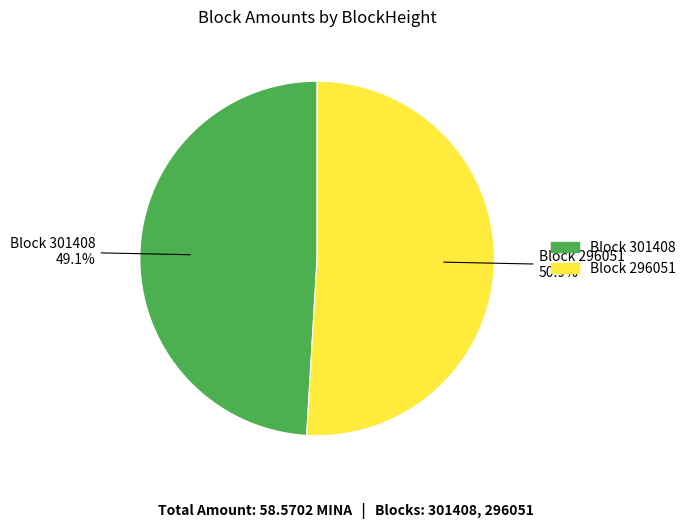

Does any single category account for the majority?

Yes